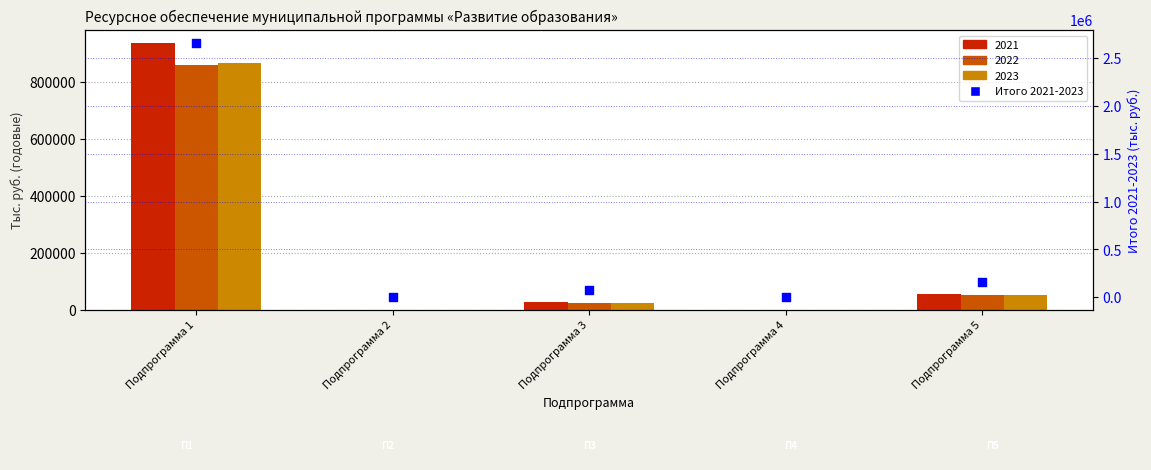

What is the change in value from Подпрограмма 2 to Подпрограмма 4?

-90.0